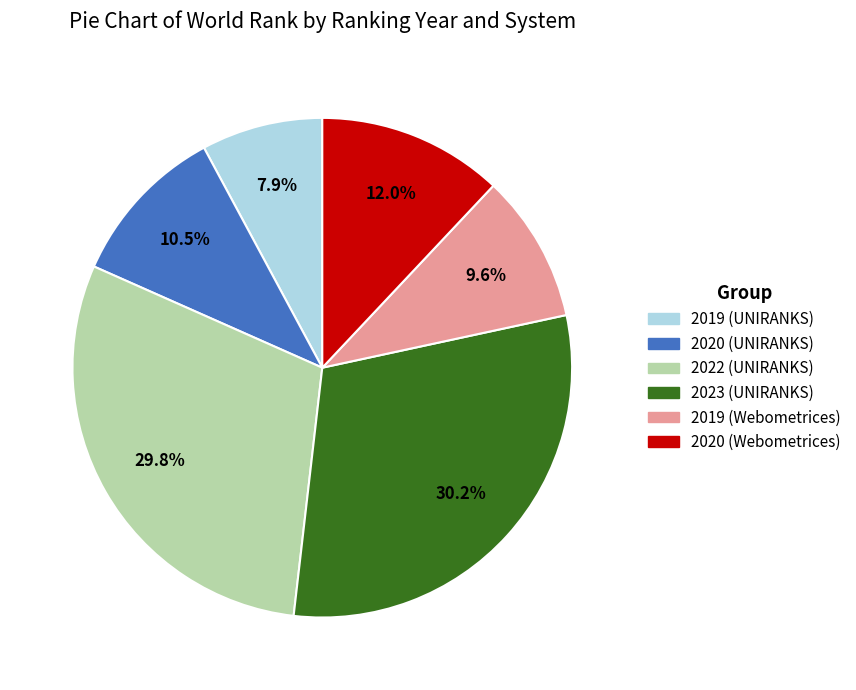

Is there a majority slice in this chart?

No